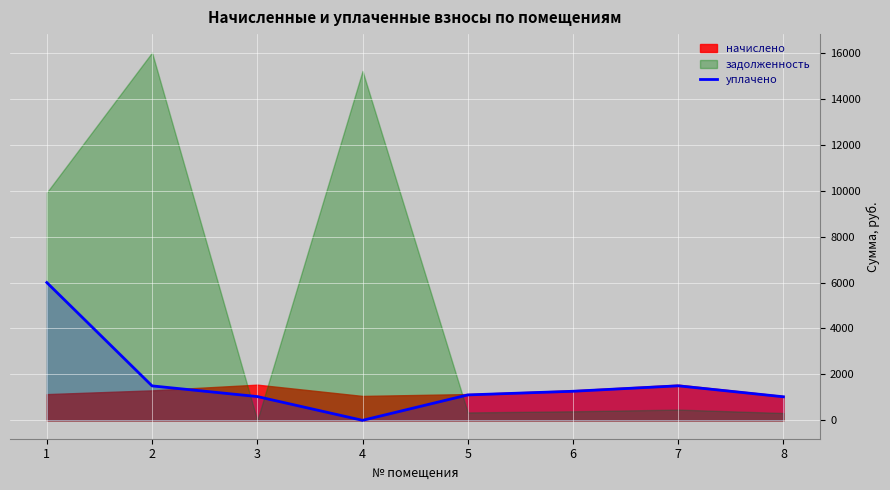

At which label is the value closest to 3000?

7